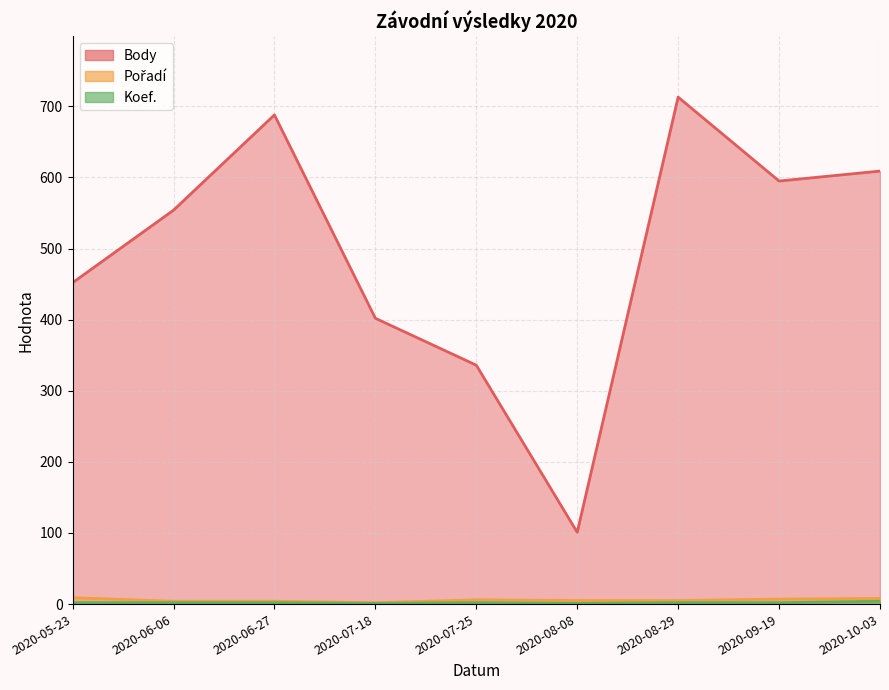

What position from the right is 2020-10-03?

1